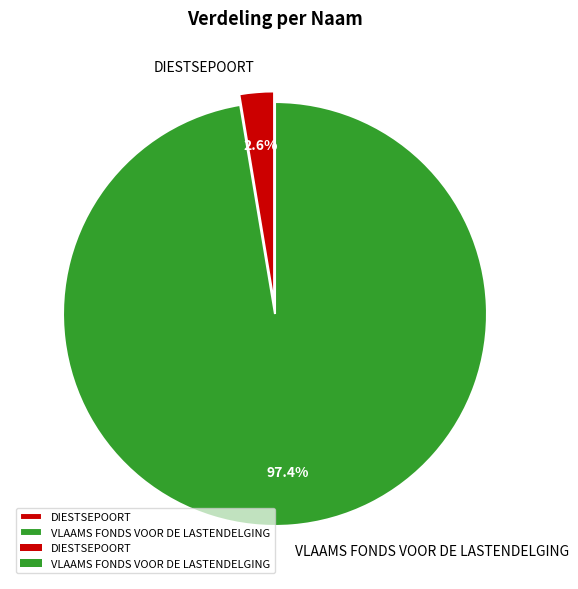

Which has a higher value, DIESTSEPOORT or VLAAMS FONDS VOOR DE LASTENDELGING?

VLAAMS FONDS VOOR DE LASTENDELGING